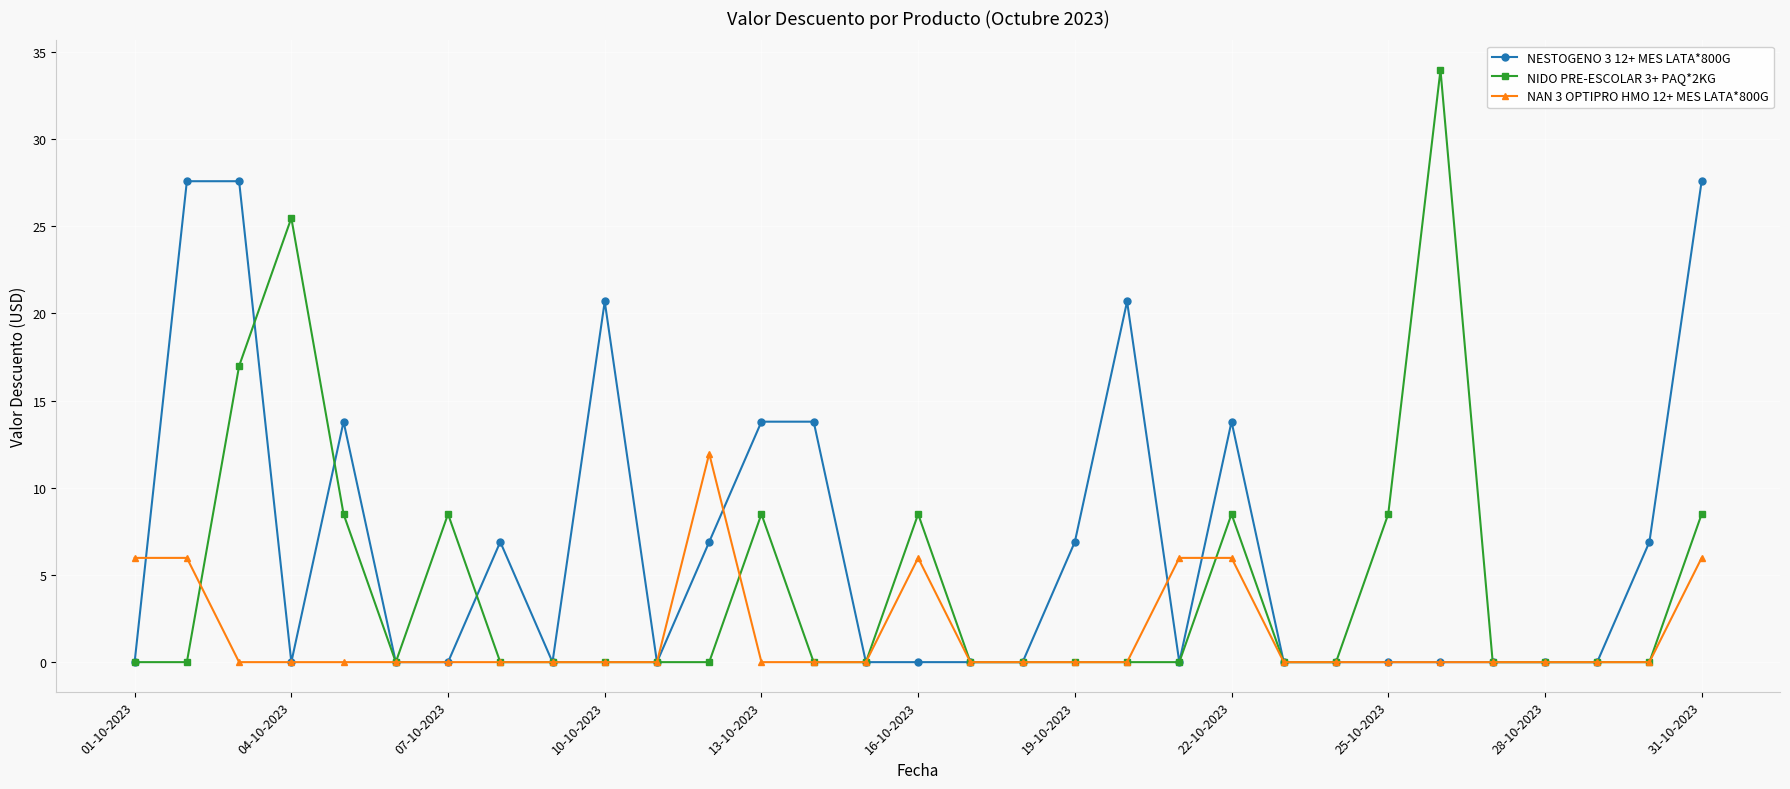

Which series has the largest total across all categories?

NESTOGENO 3 12+ MES LATA*800G